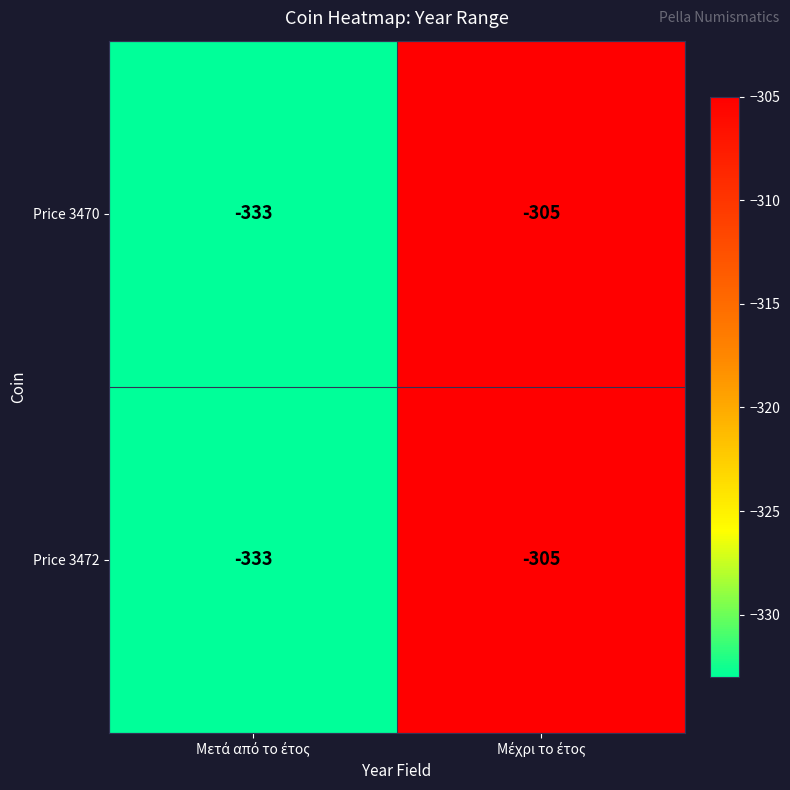

How many distinct data groups are displayed?

2